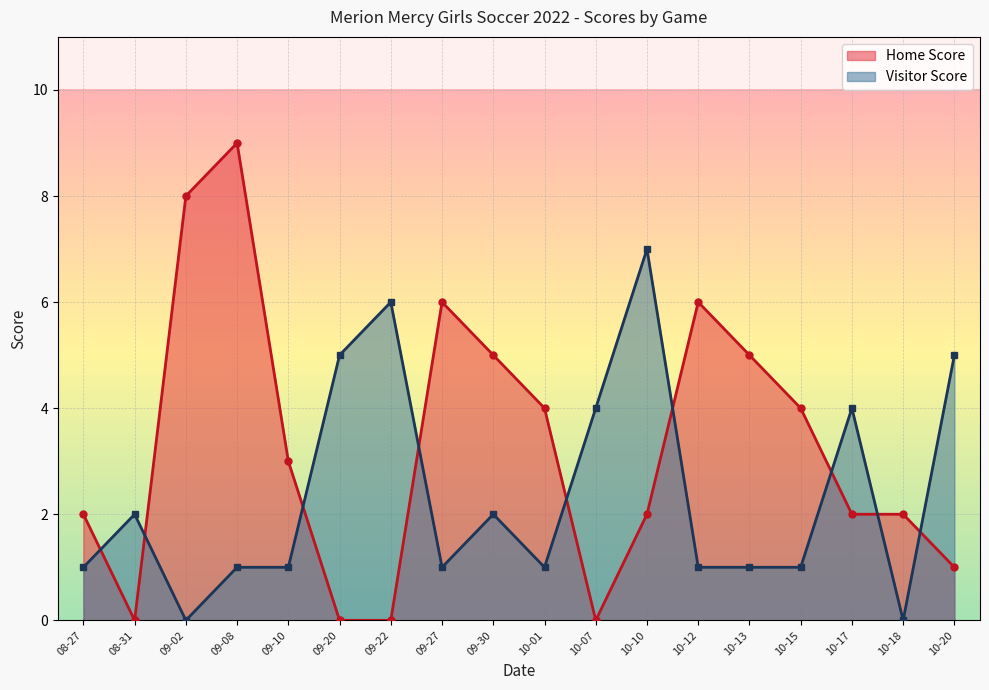

What is the sum of the Visitor Score values at 09-30 and 10-15?

3